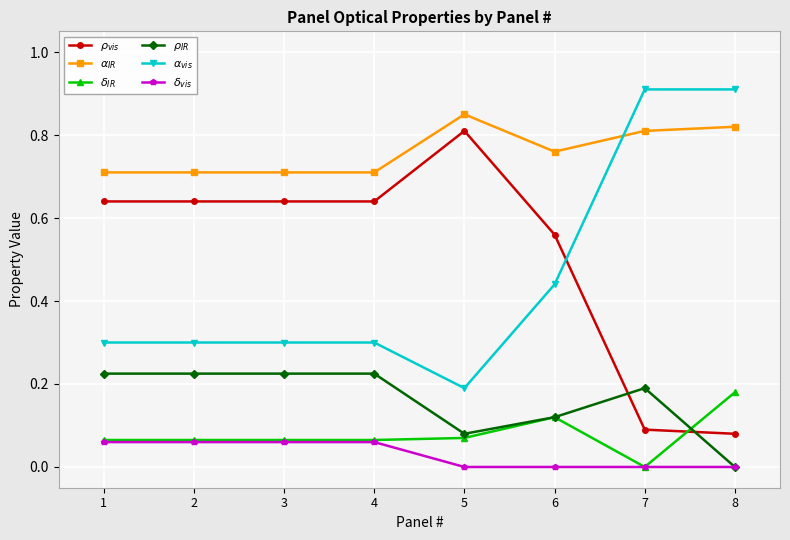

The value of $\rho_{IR}$ at 6 is 0.1. True or false?

True